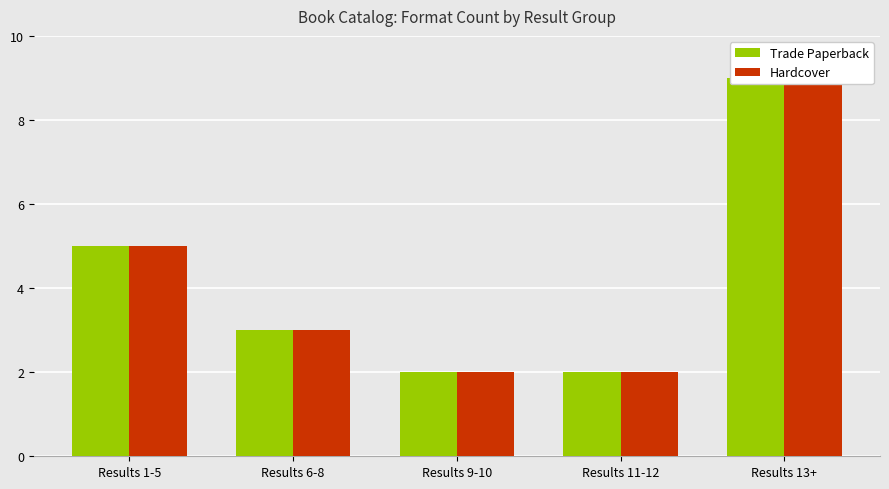

Which series has the widest spread of values?

Trade Paperback